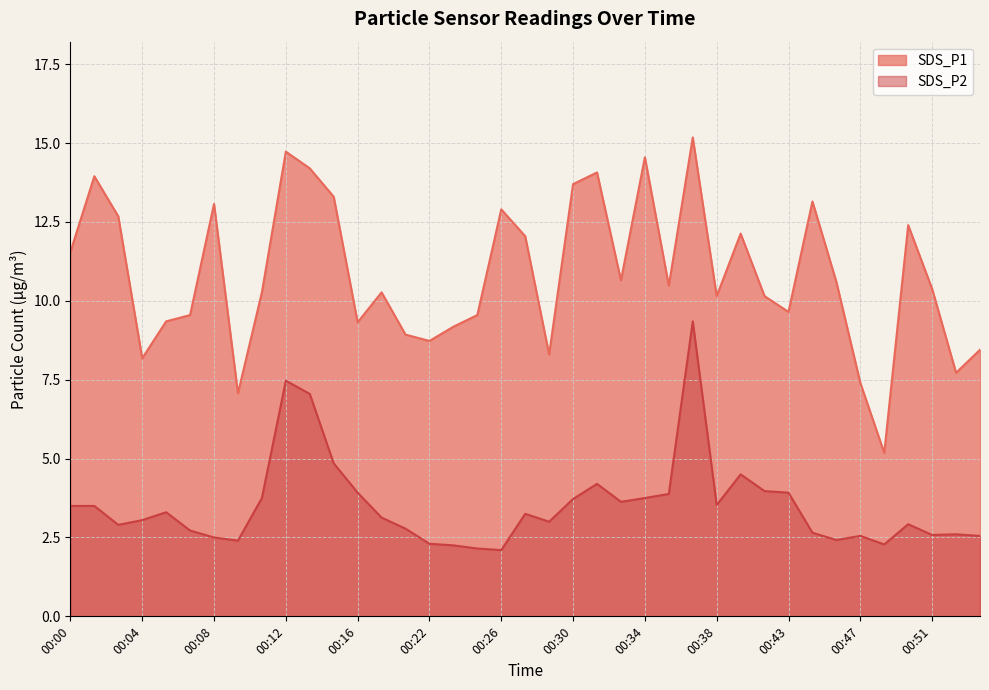

How many lines are shown in the chart?

2